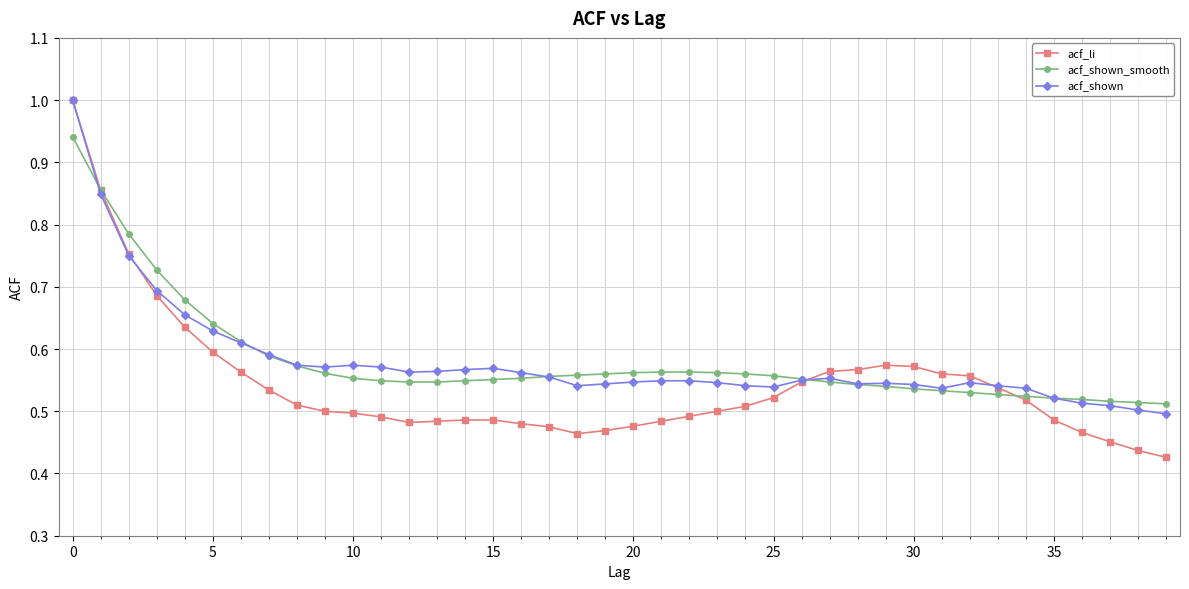

How many acf_li values are between 0 and 1?

40